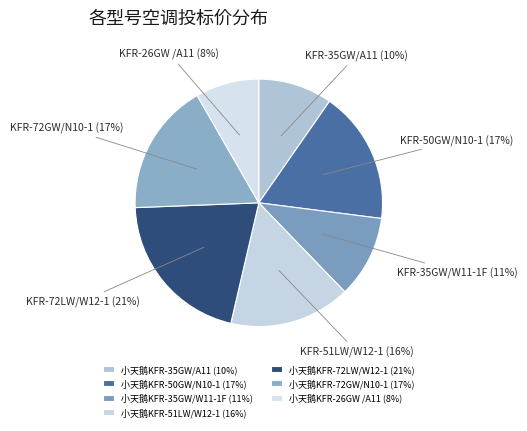

Between 小天鹅KFR-26GW /A11 and 小天鹅KFR-50GW/N10-1, which is larger?

小天鹅KFR-50GW/N10-1